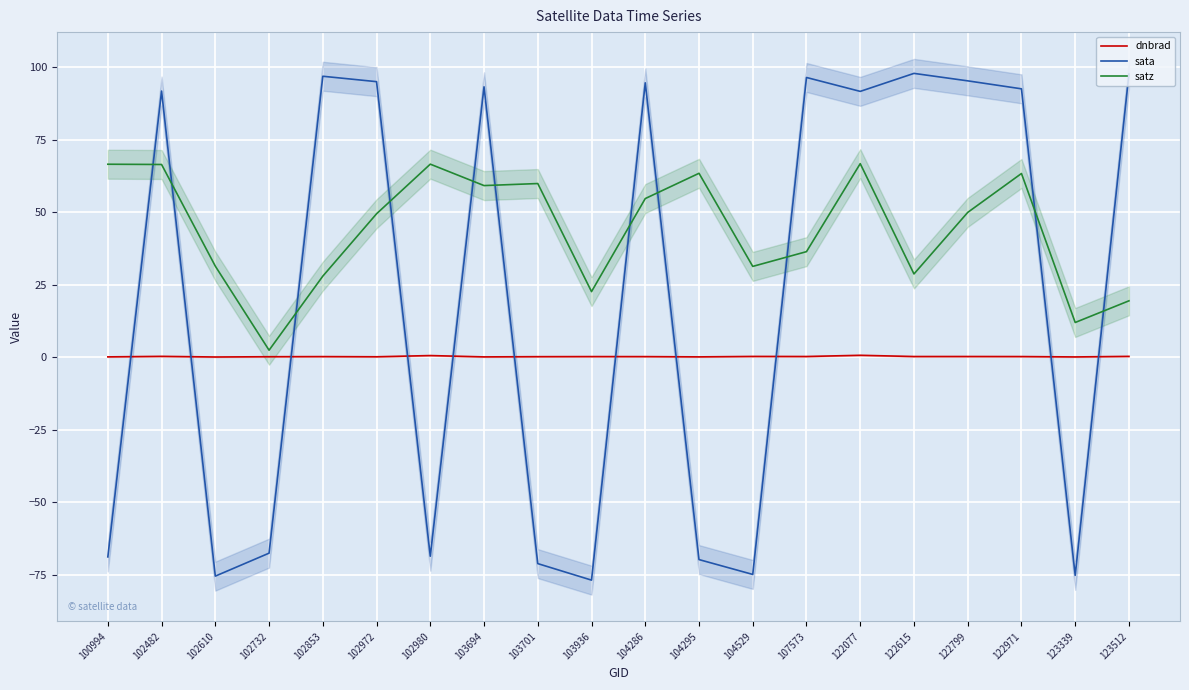

Rank the series by their maximum value, from lowest to highest.

dnbrad, satz, sata